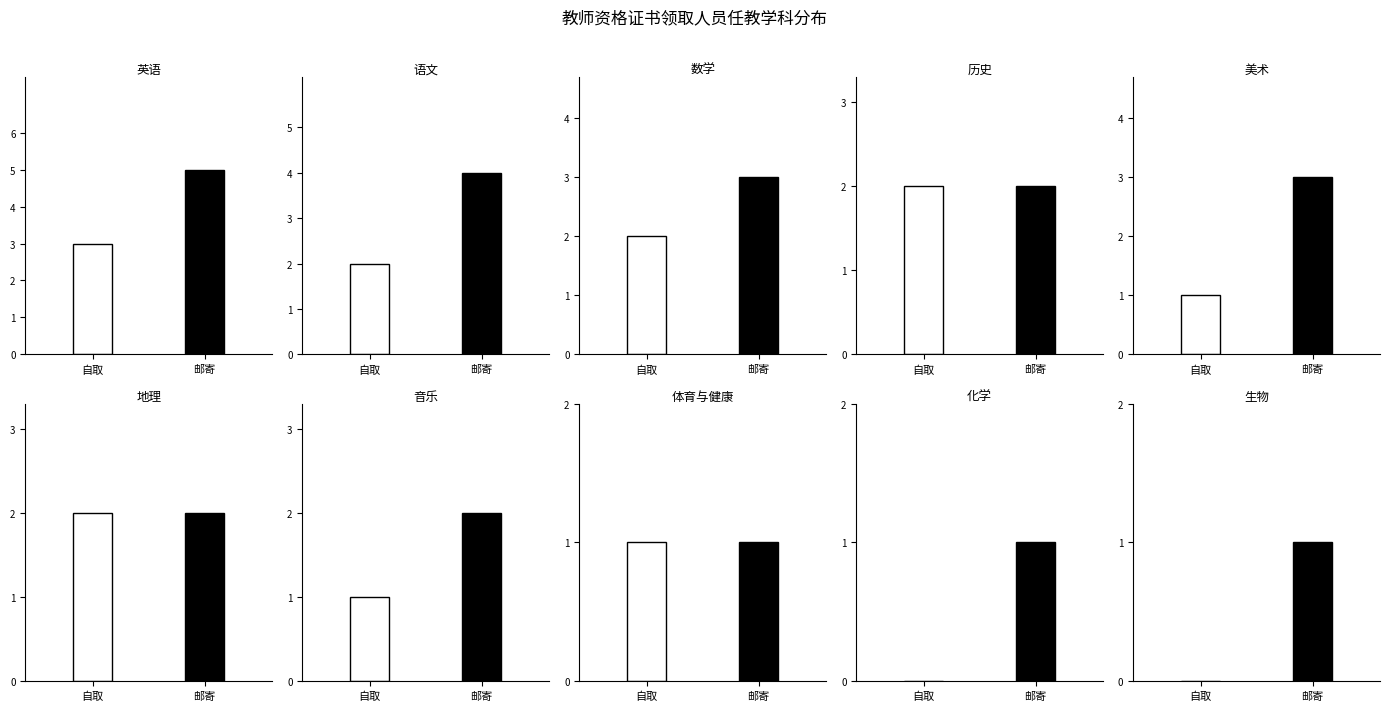

What is the label of the 1st bar from the left?

英语